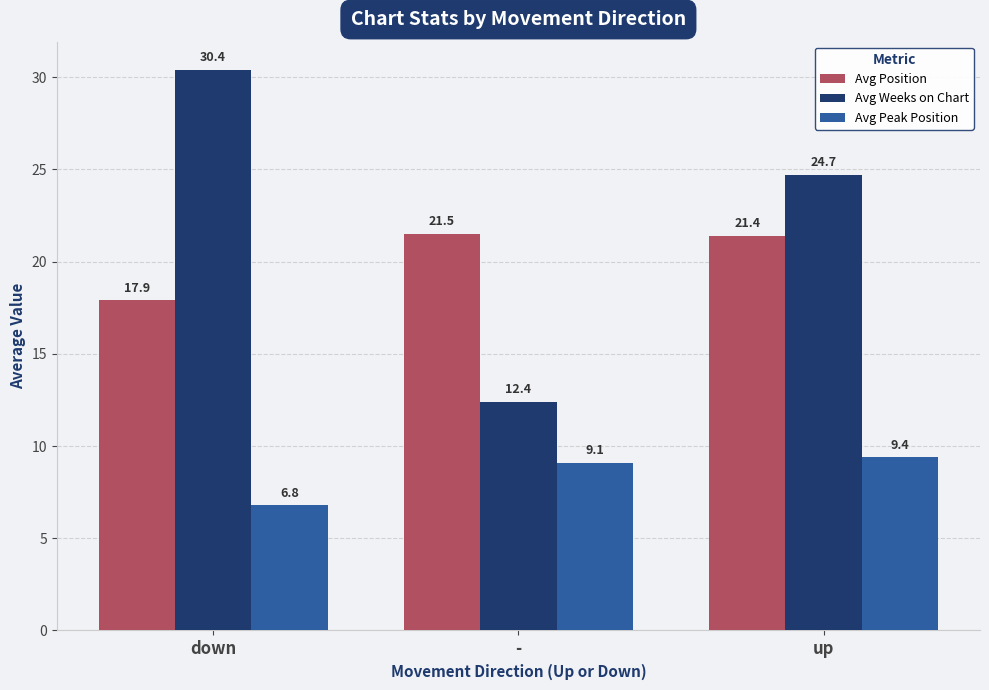

What are all the series names shown in the legend?

Avg Position, Avg Weeks on Chart, Avg Peak Position